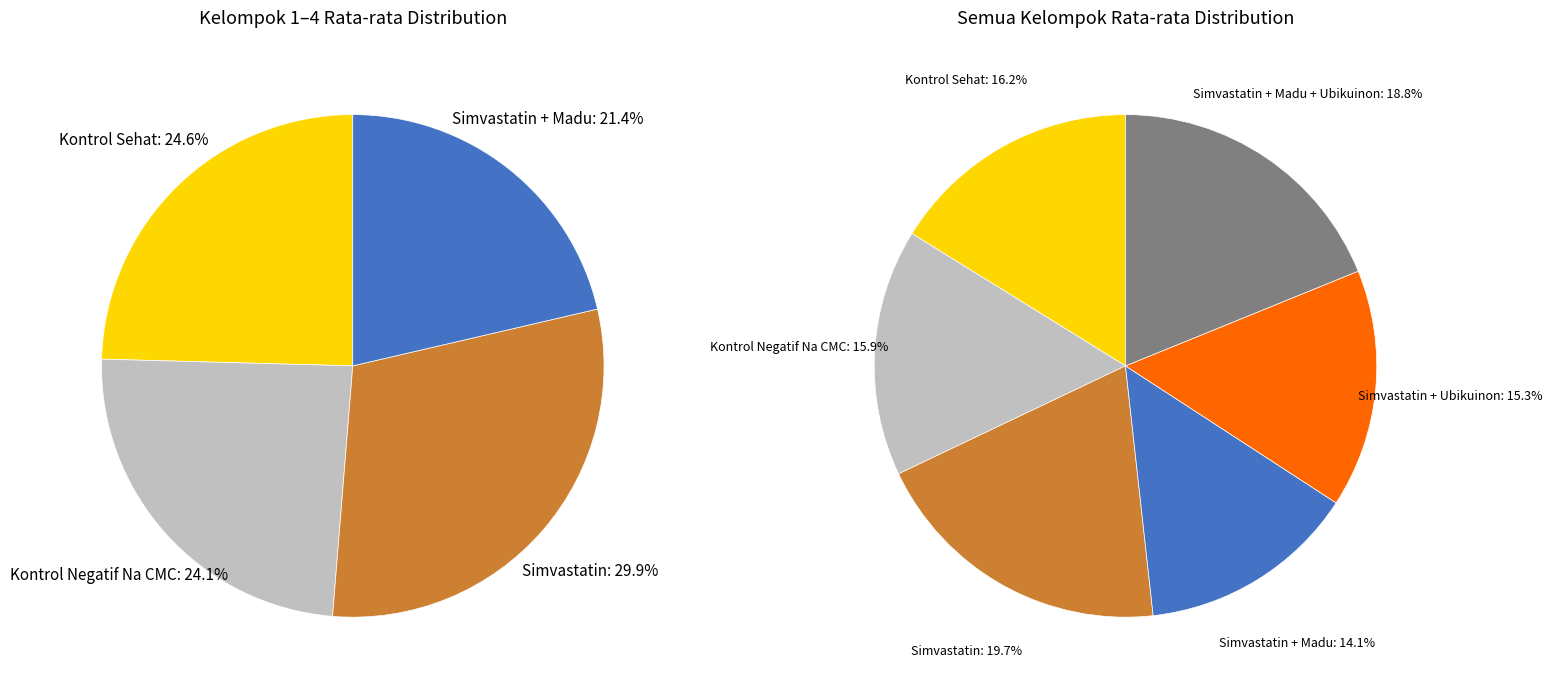

Approximately how many times larger is the value at Simvastatin compared to Simvastatin + Madu?

1.4